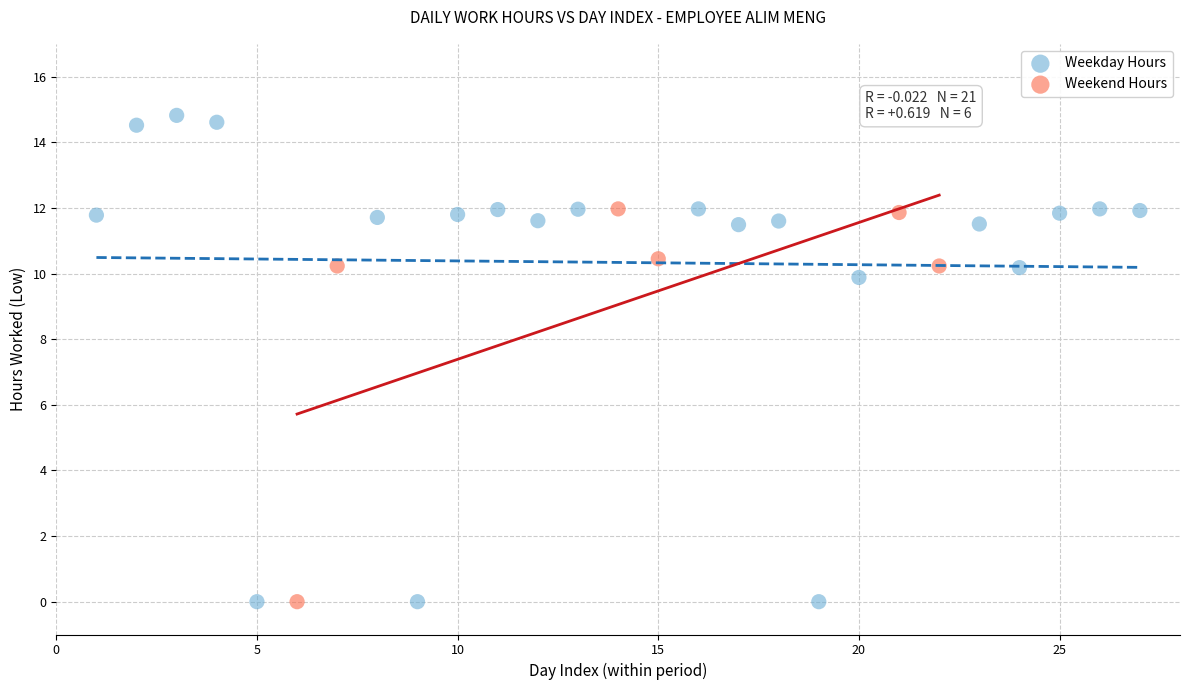

Which series has the largest Y range (max minus min)?

Weekday Hours